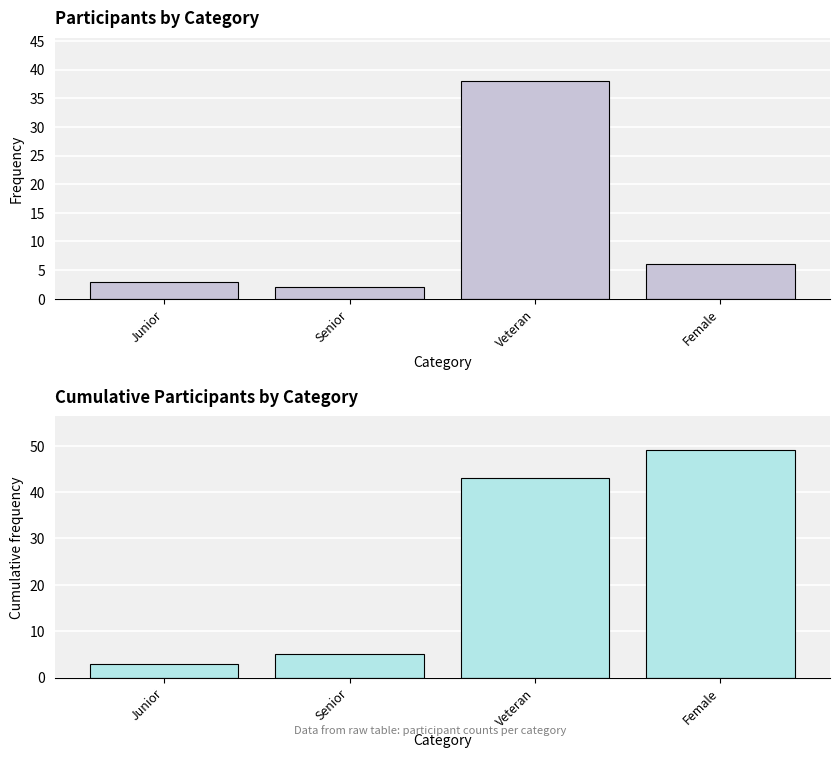

The Count series shows 2 at Senior. True or false?

True